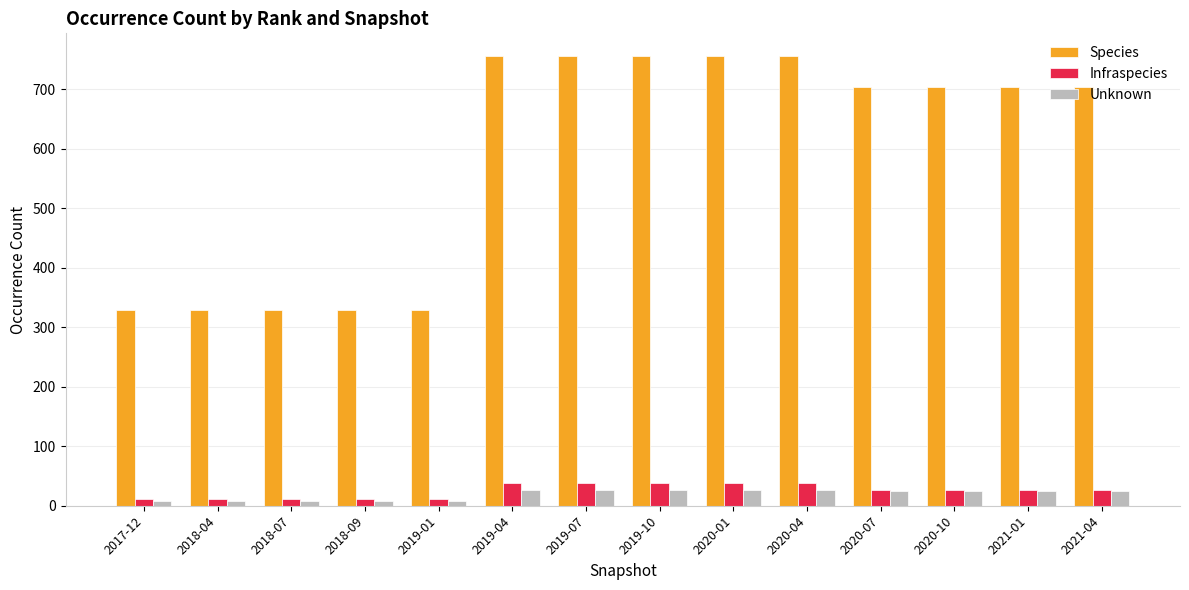

What is the maximum value shown in the chart?

756